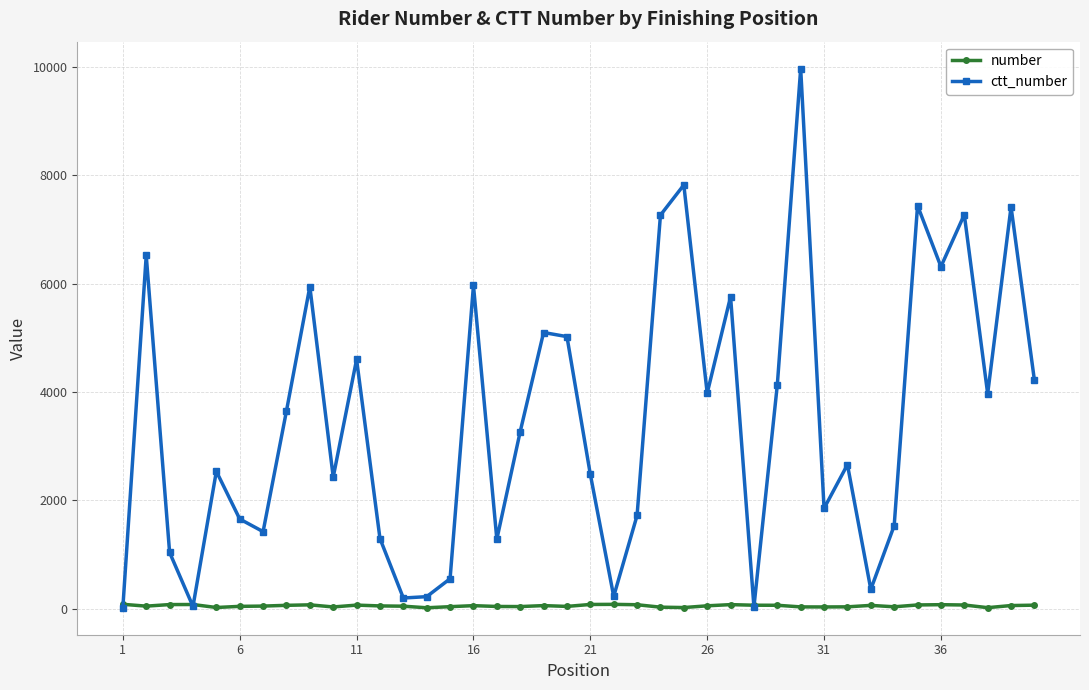

Which series has the largest total across all categories?

ctt_number